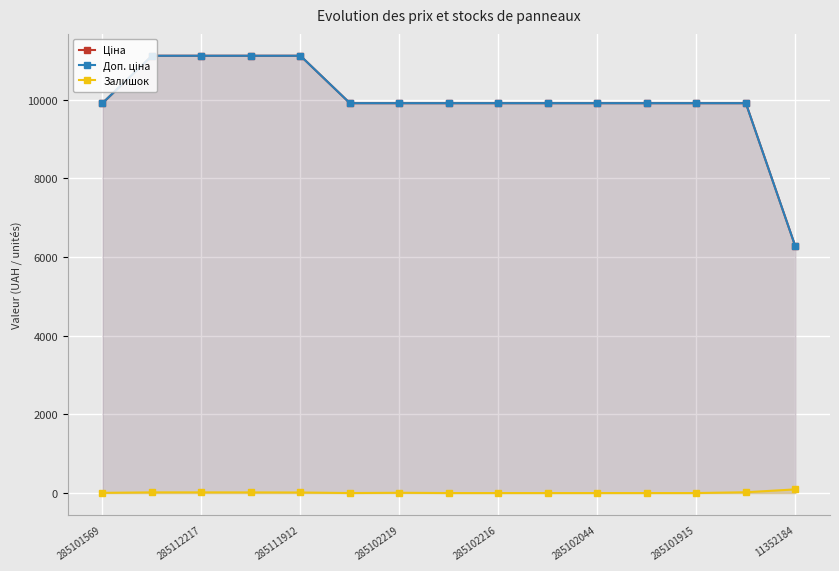

What position from the left is 285101569?

1